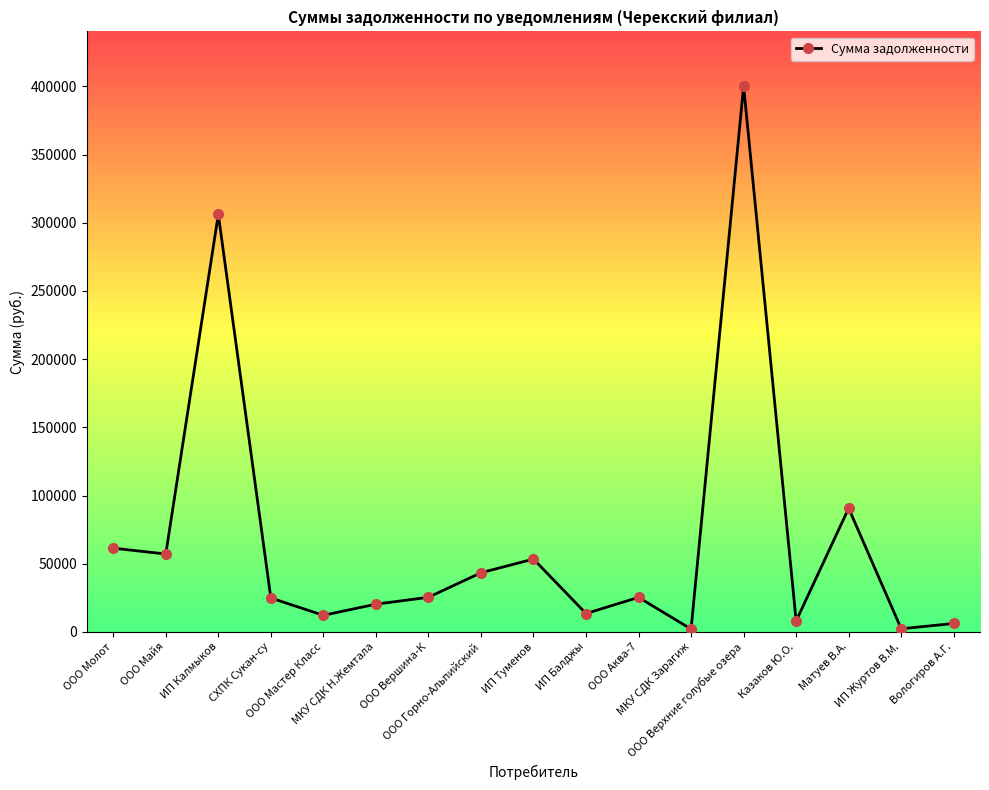

Is this an area chart (filled region under the line)?

No